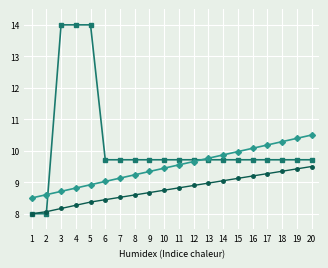

What is the smallest value displayed?

8.0